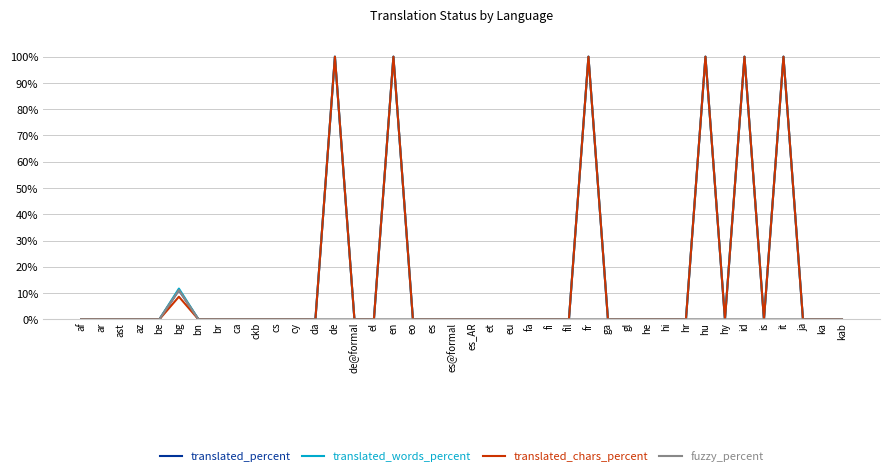

What is the total value across all series at fr?

300.0